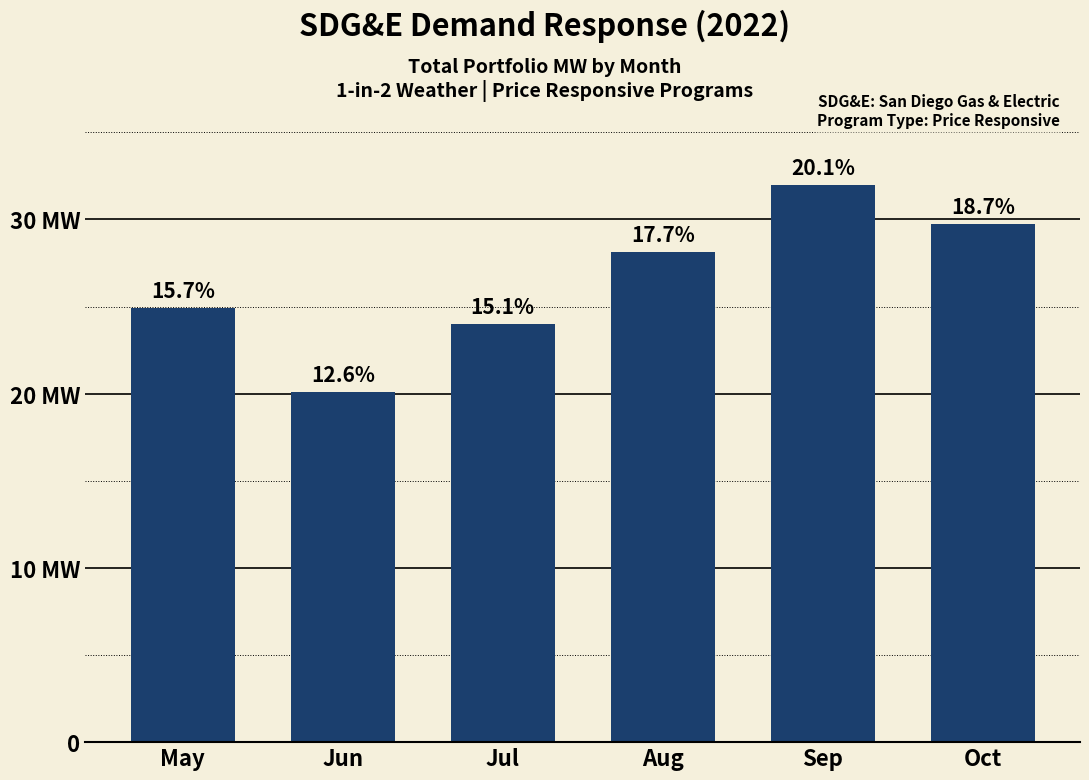

What is the difference between the second highest and minimum values?

9.6